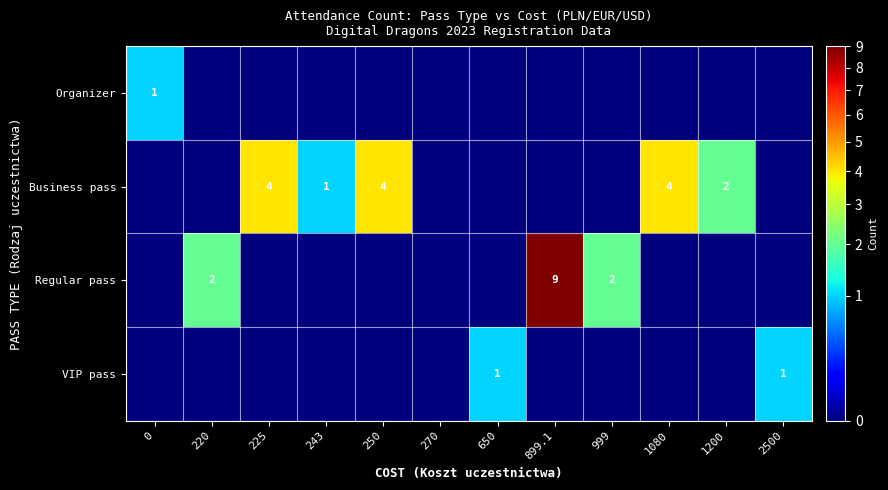

The Business pass series shows 2 at 243. True or false?

False